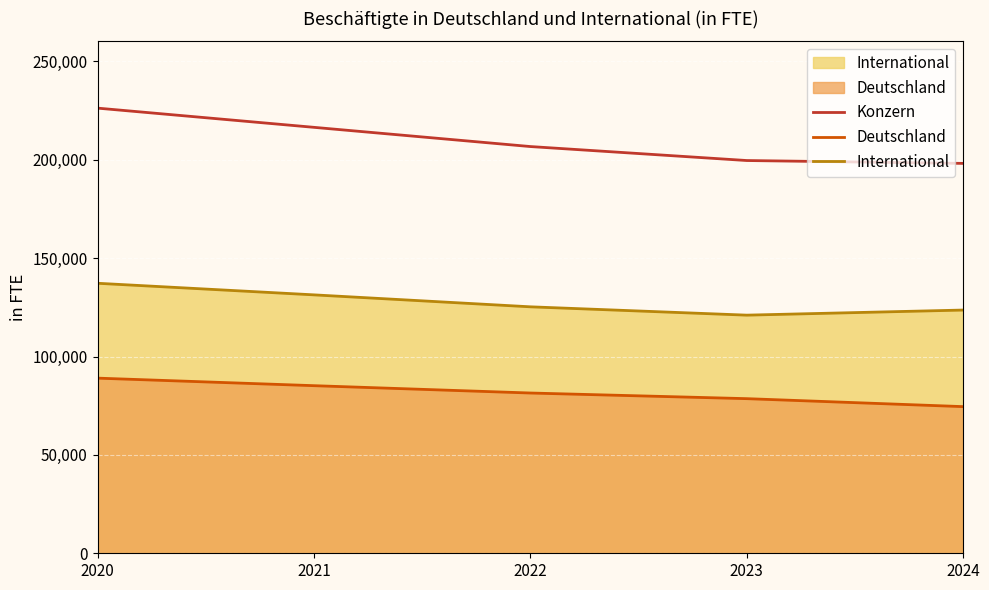

True or false: Konzern has more than 2 interior local peaks.

False